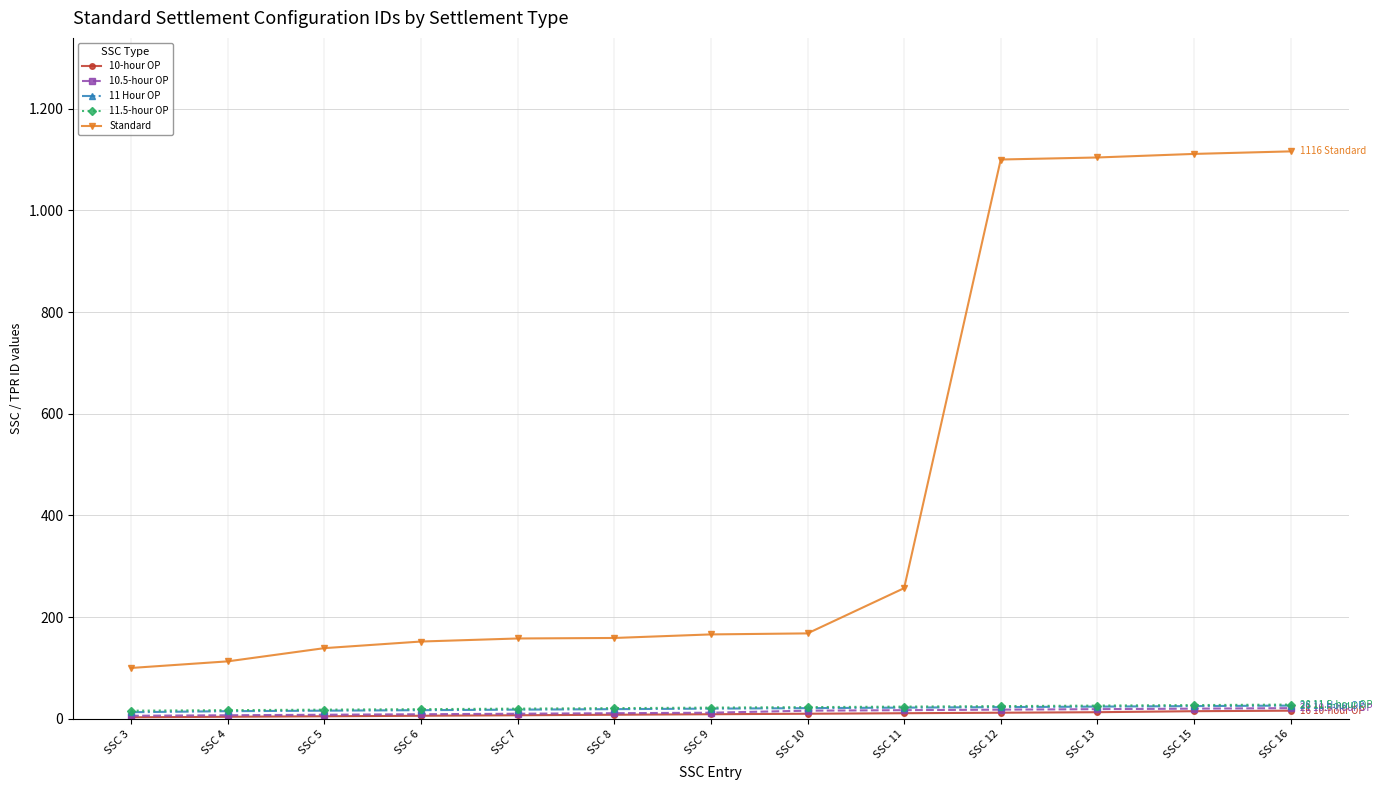

True or false: 11.5-hour OP and Standard cross at least once.

False